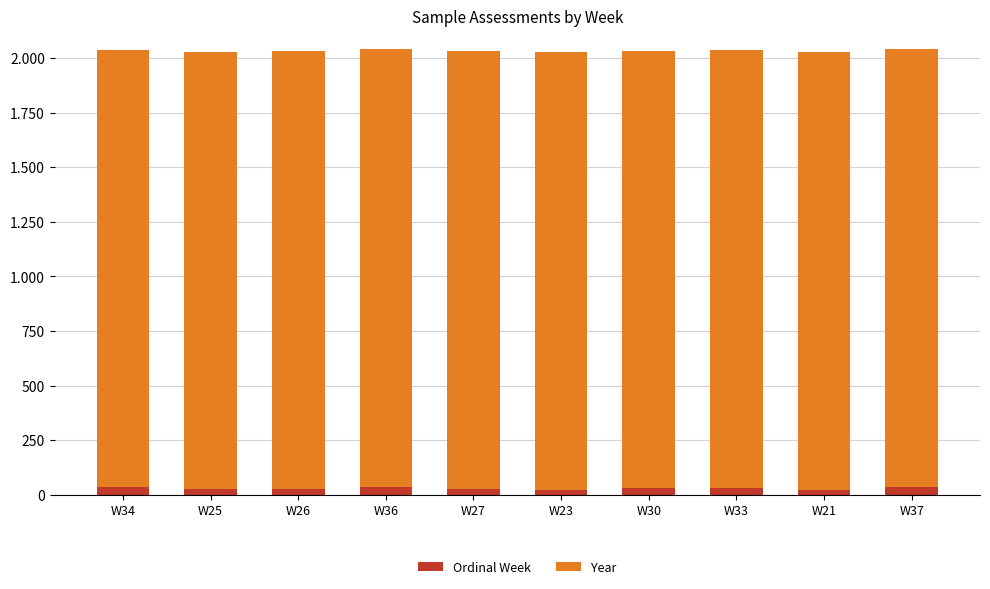

What position from the left is W25?

2